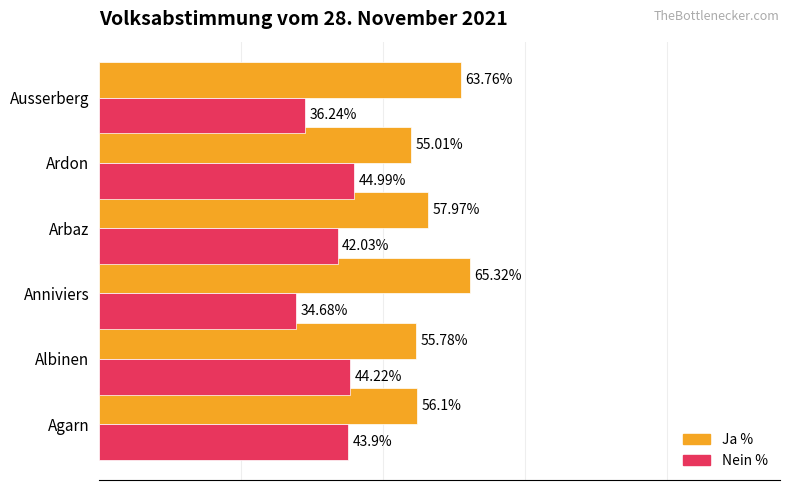

Where is Nein % nearest to the value 39?

Ausserberg